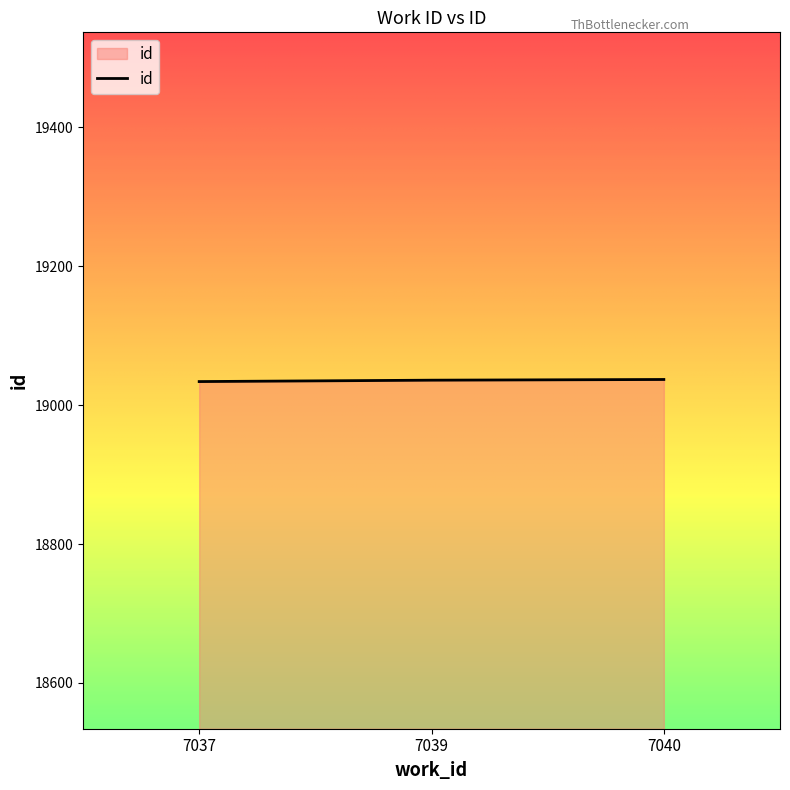

What is the sum of the values at 7039 and 7040?

38073